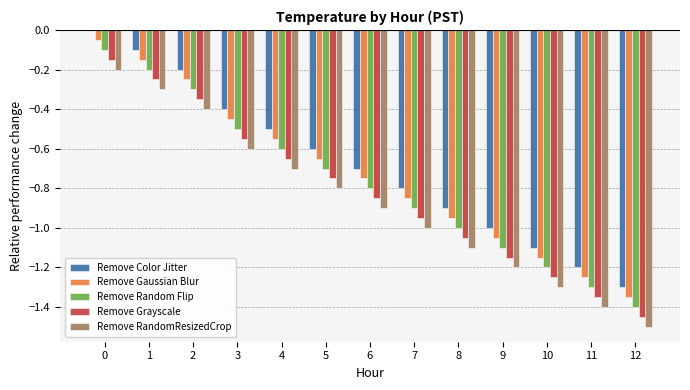

Is it true that Remove Grayscale equals -0.1 at 1?

False